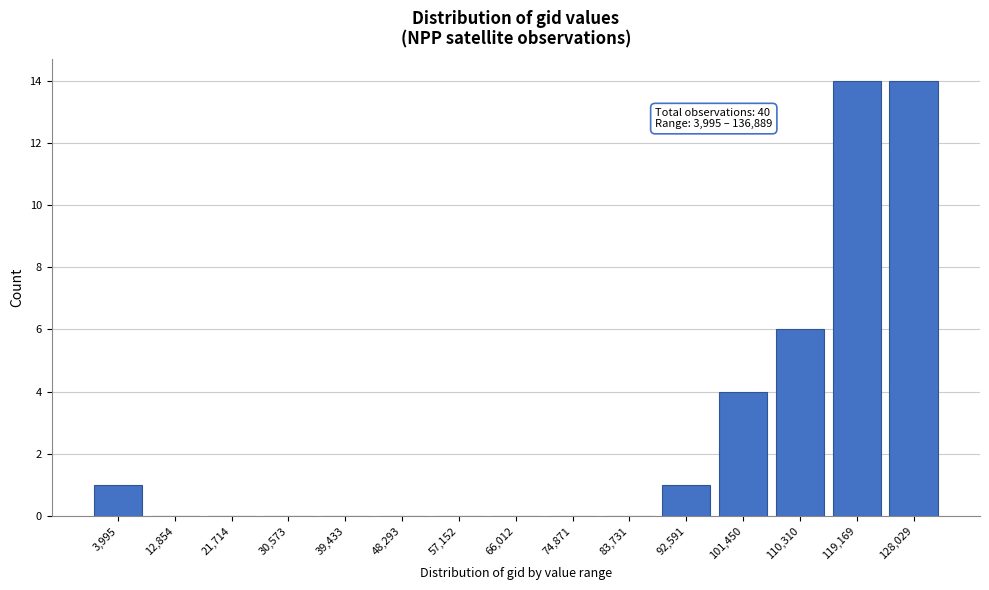

Reading left to right, extract all data points from this chart.

3,995=1	12,854=0	21,714=0	30,573=0	39,433=0	48,293=0	57,152=0	66,012=0	74,871=0	83,731=0	92,591=1	101,450=4	110,310=6	119,169=14	128,029=14